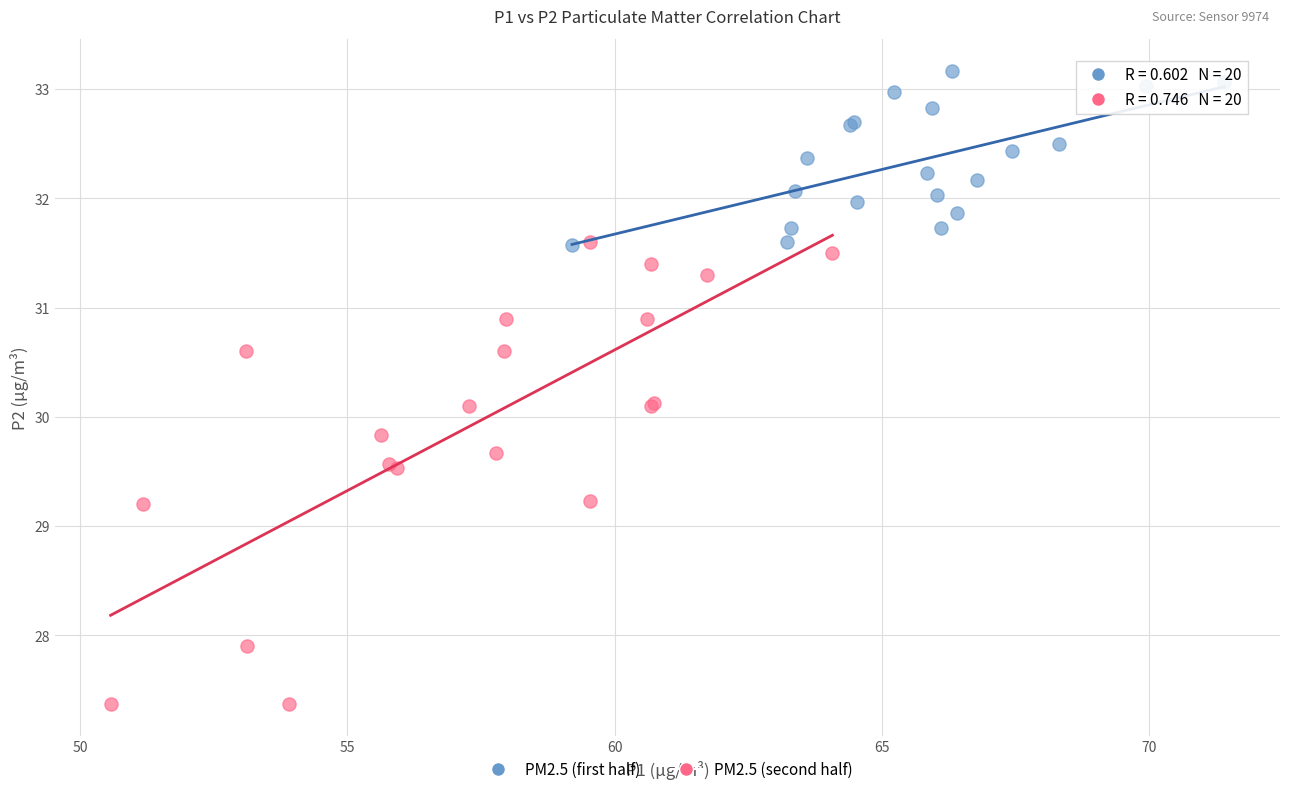

Which series has the largest Y range (max minus min)?

PM2.5 (second half)